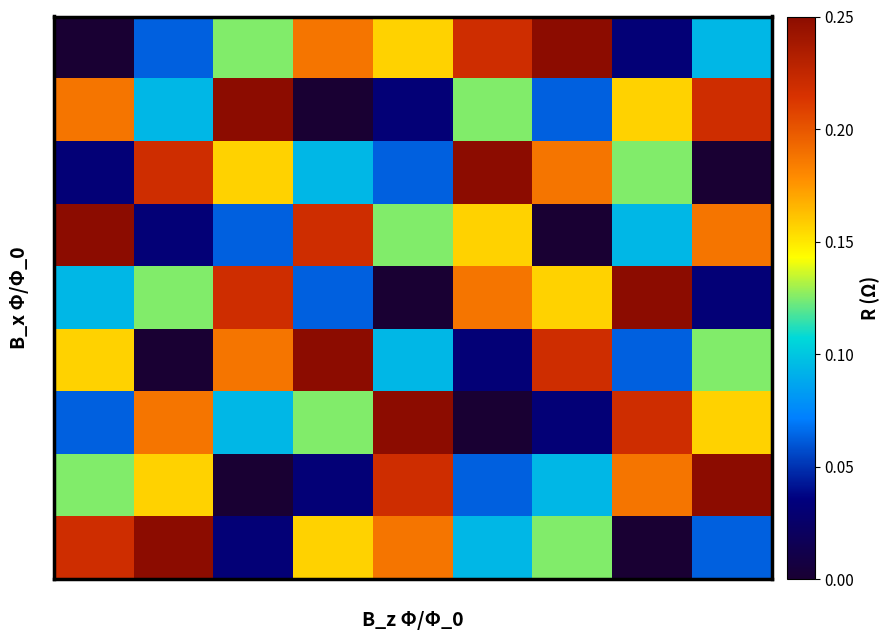

Count the number of data series in this chart.

9